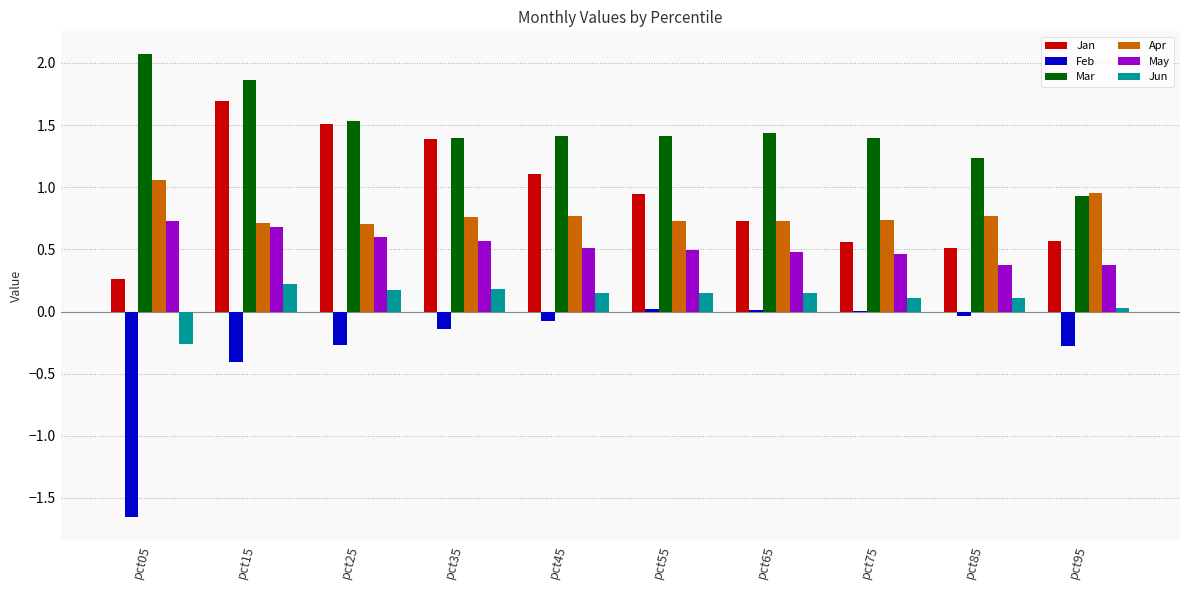

Which series has the largest total across all categories?

Mar